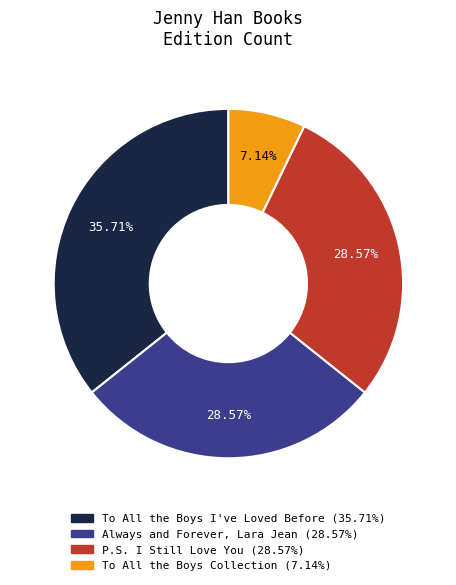

Count the number of slices in the pie.

4